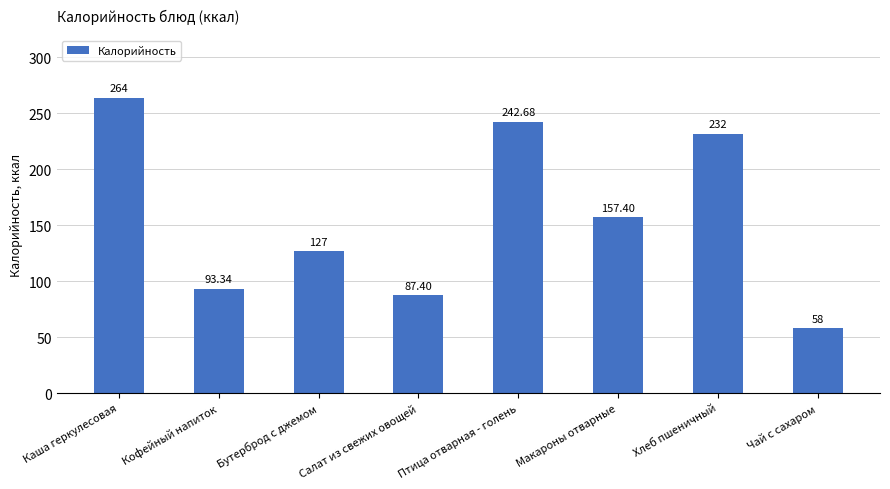

What is the sum of the values at Салат из свежих овощей and Каша геркулесовая?

351.4